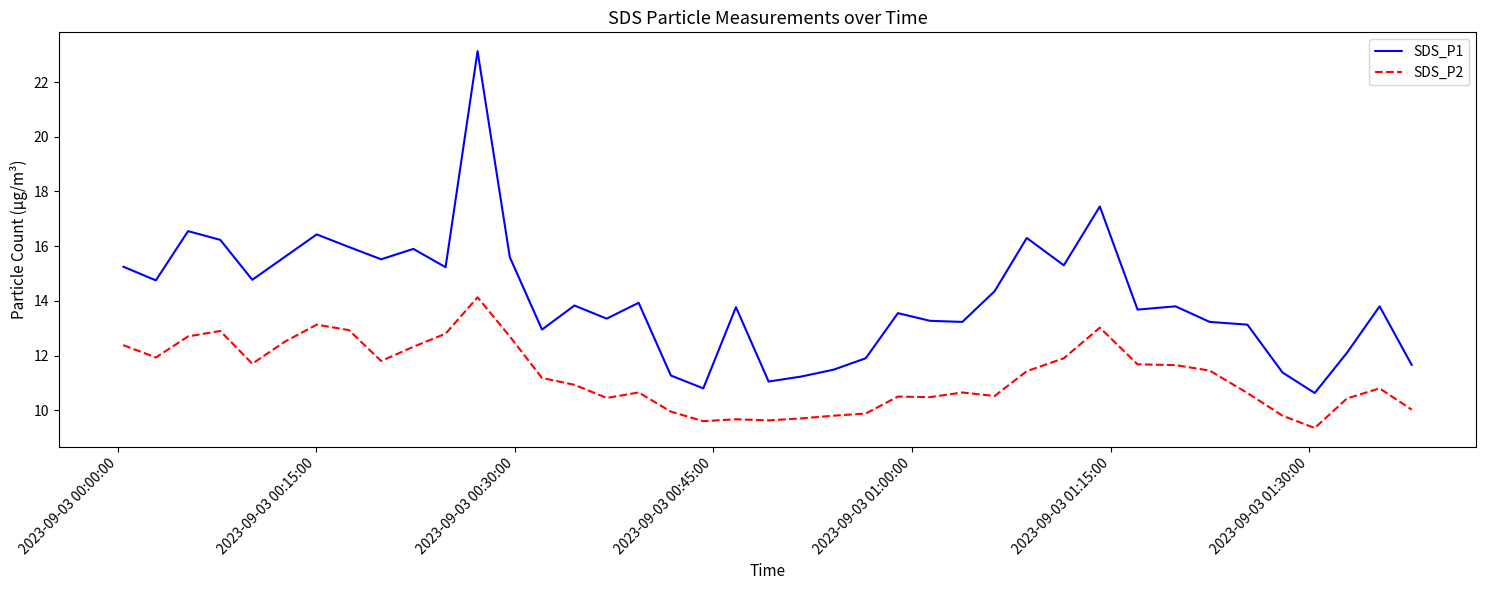

What is the greatest value displayed?

23.1